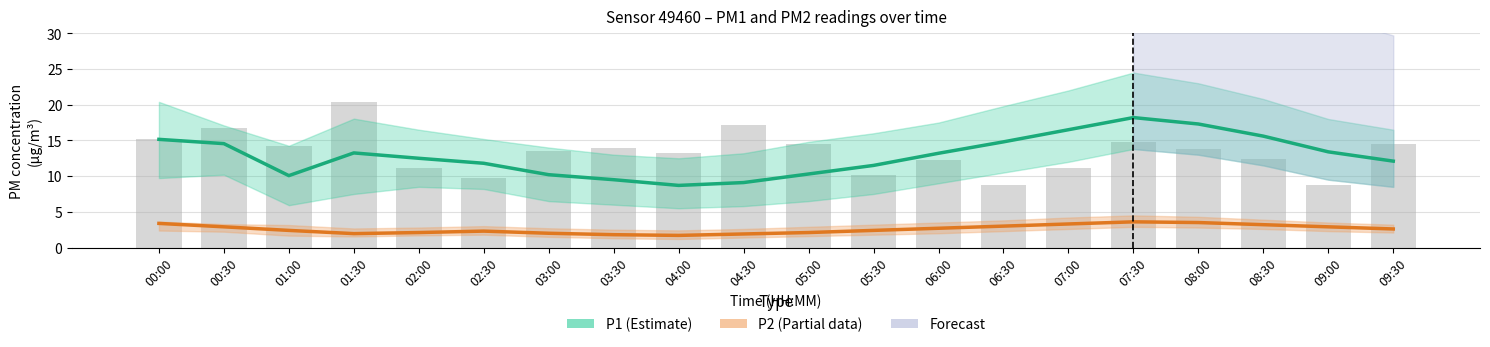

Where is P1 (Estimate) nearest to the value 13?

06:00